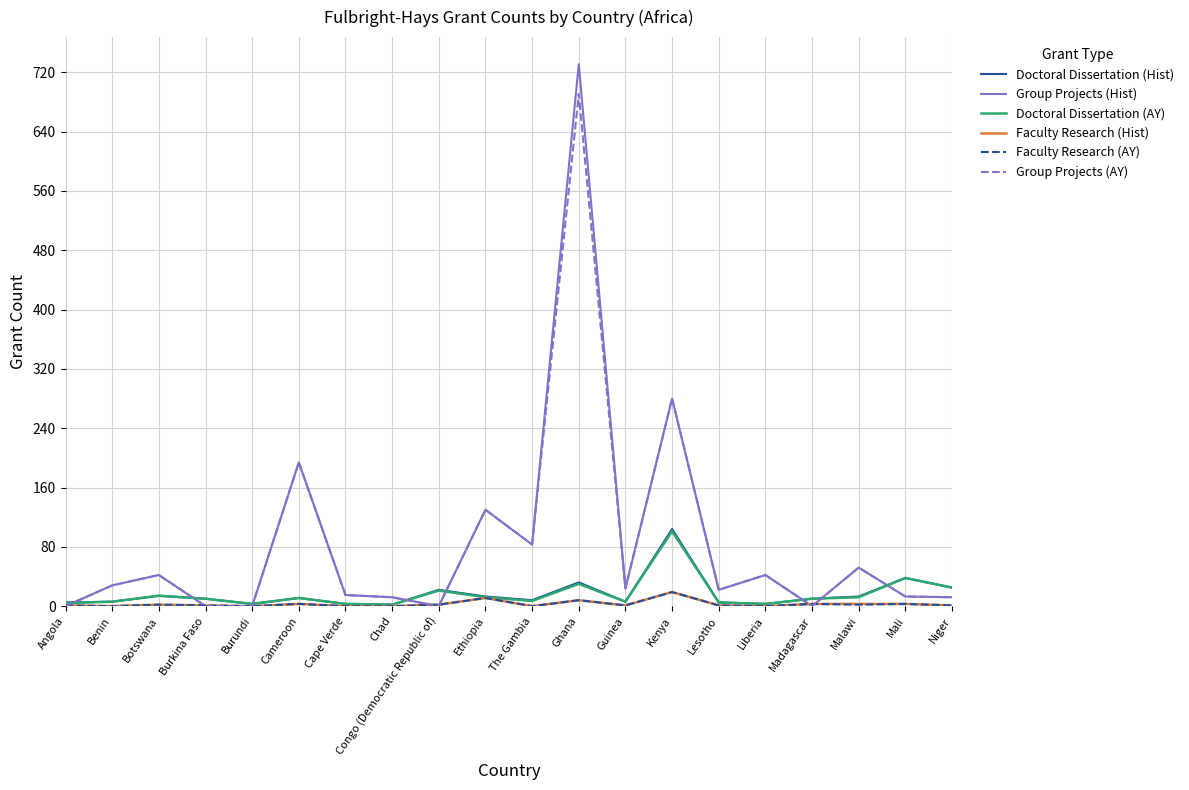

Does the chart display data point markers on the line(s)?

No